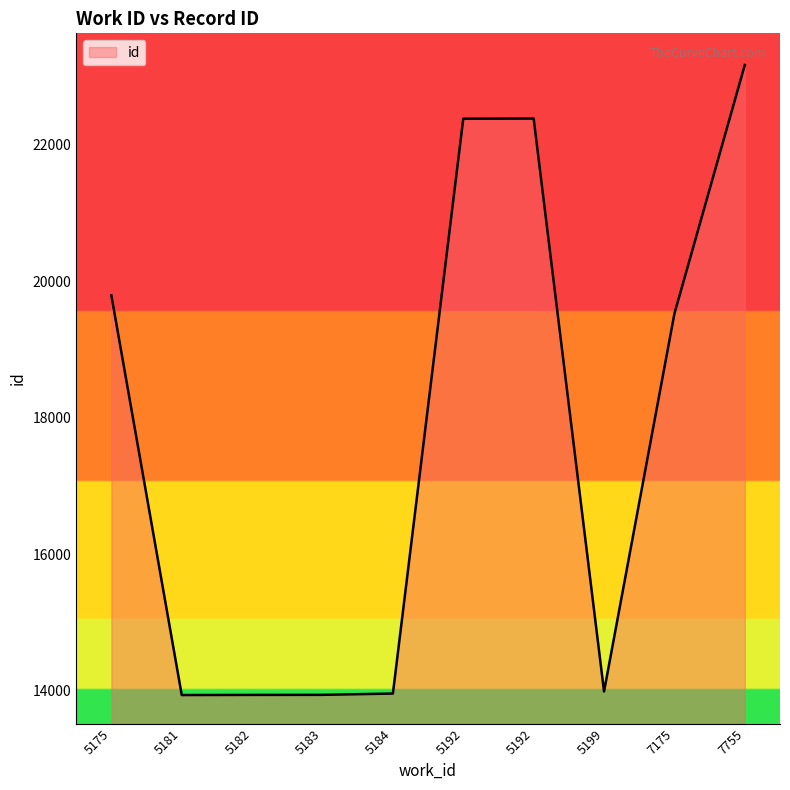

At which label does the data first exceed 19523?

5175